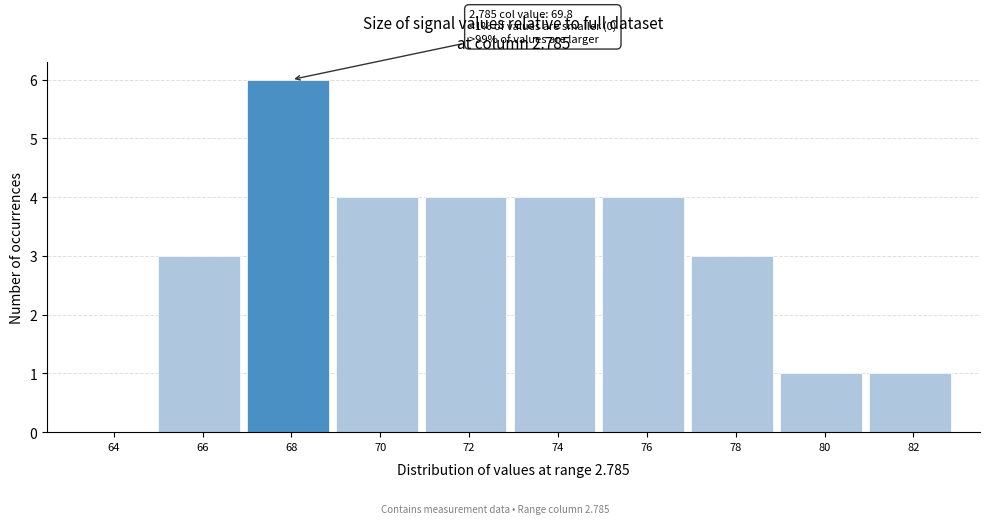

Reading left to right, what are all the values shown in this chart?

64=0	66=3	68=6	70=4	72=4	74=4	76=4	78=3	80=1	82=1